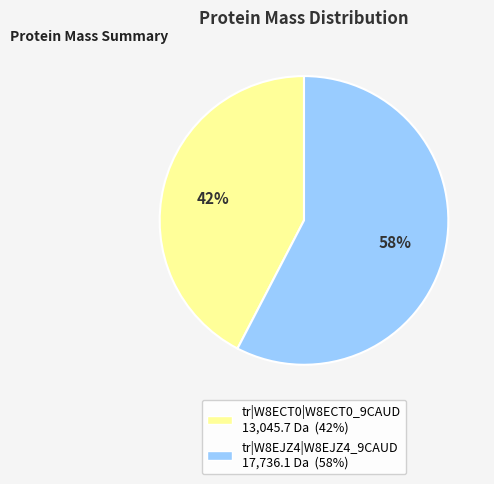

Do tr|W8ECT0|W8ECT0_9CAUD and tr|W8EJZ4|W8EJZ4_9CAUD together represent more than half of the pie?

Yes